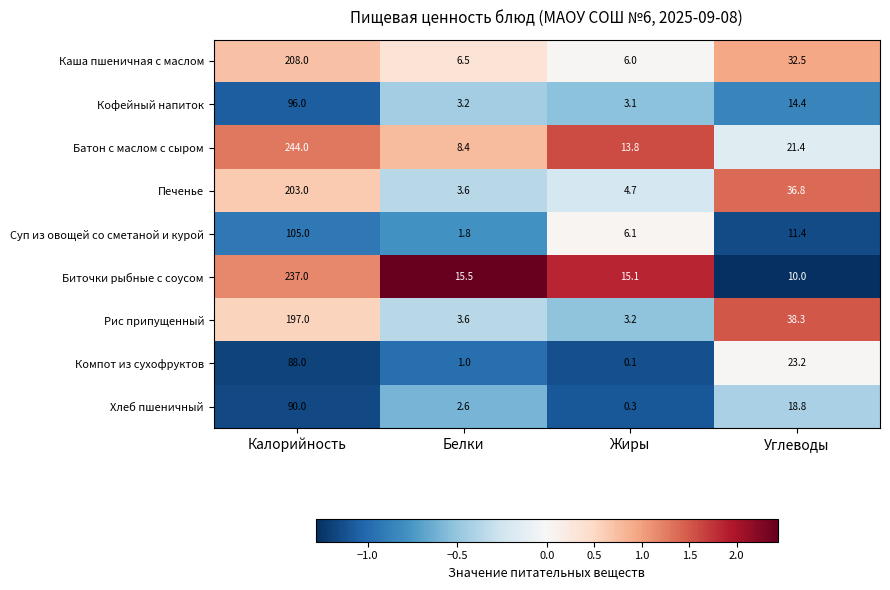

What is the maximum value shown in the chart?

244.0